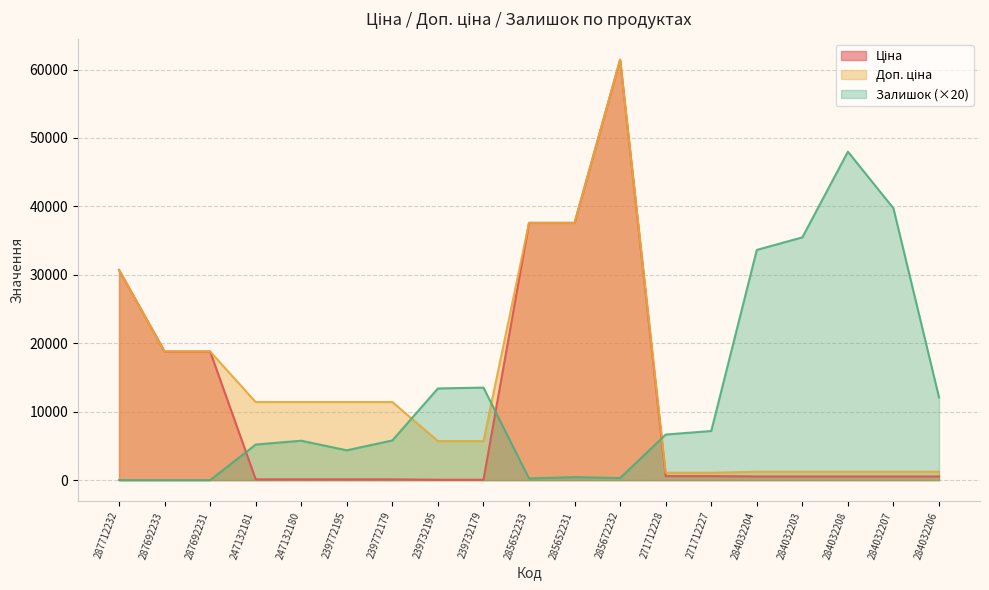

At which label is Доп. ціна closest to 31257?

287712232